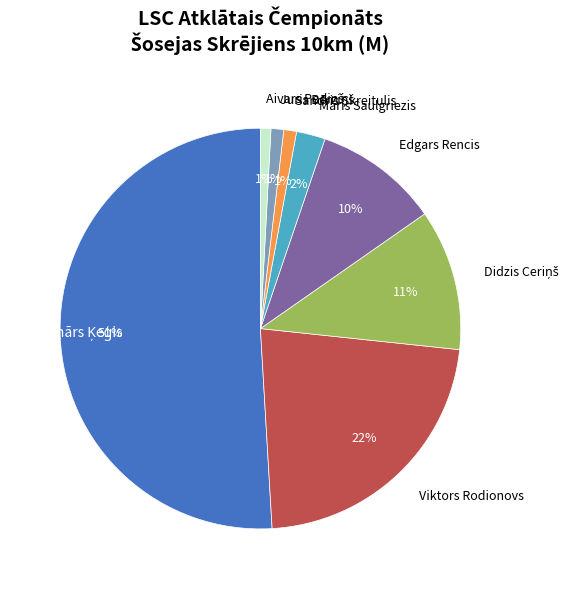

How many slices are in this pie chart?

8